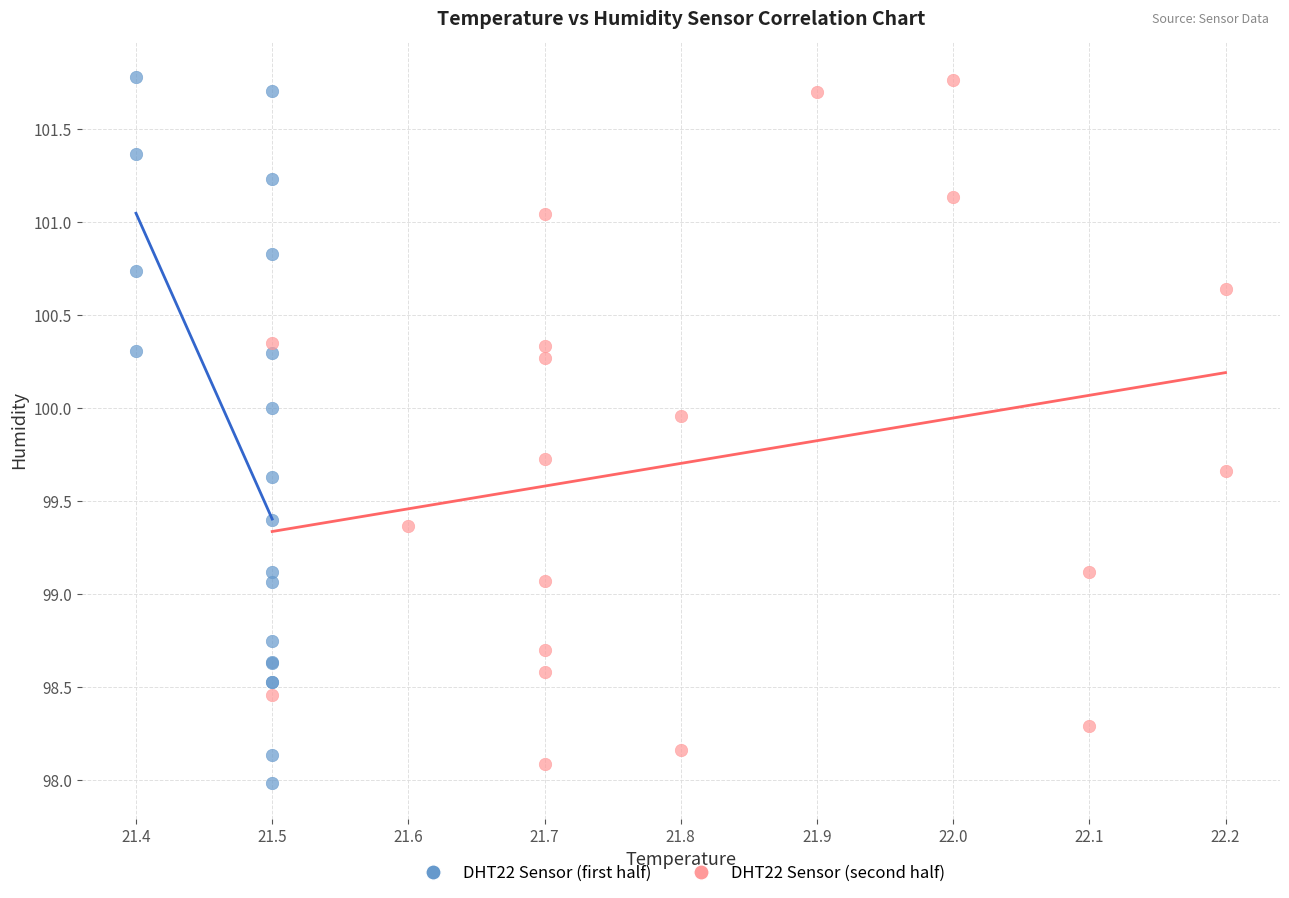

Which series has the largest Y range (max minus min)?

DHT22 Sensor (first half)